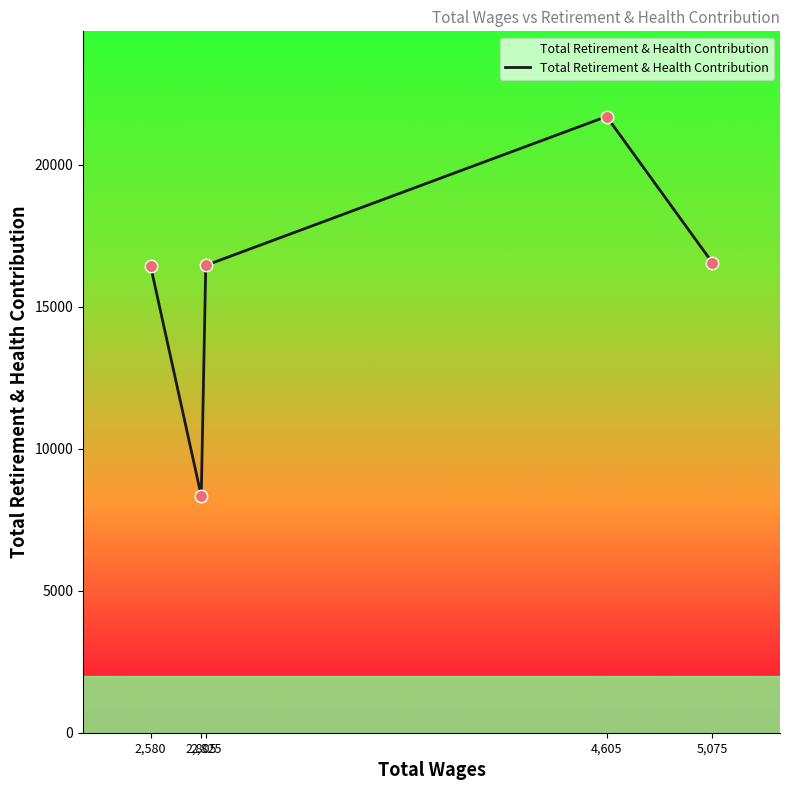

What is the change in value from 4,605 to 5,075?

-5153